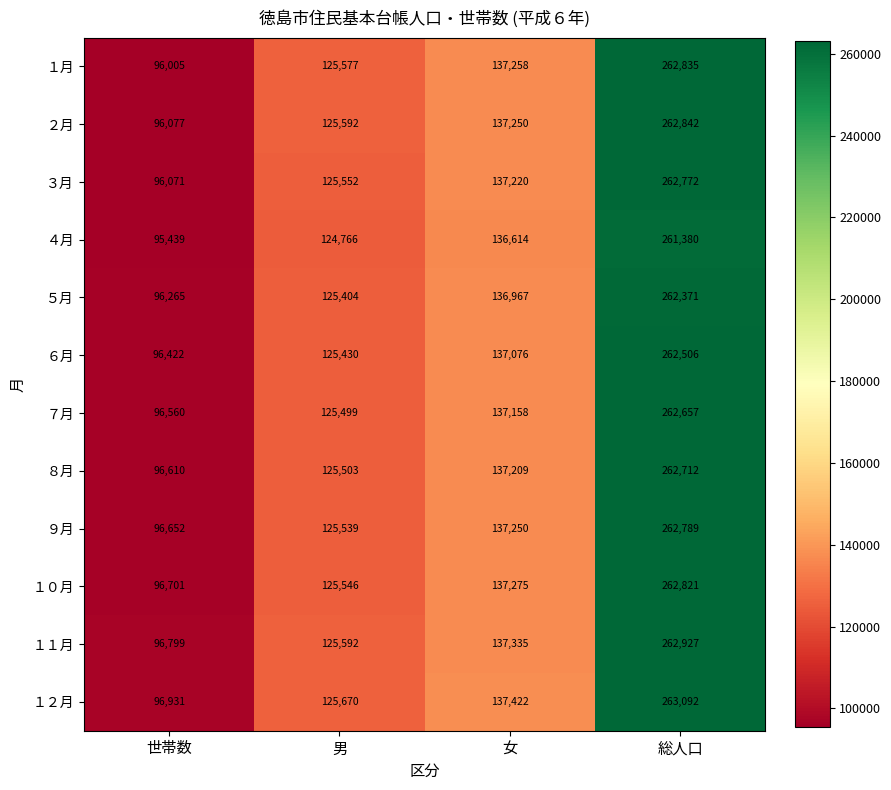

At how many categories does at least one series exceed 213617?

1